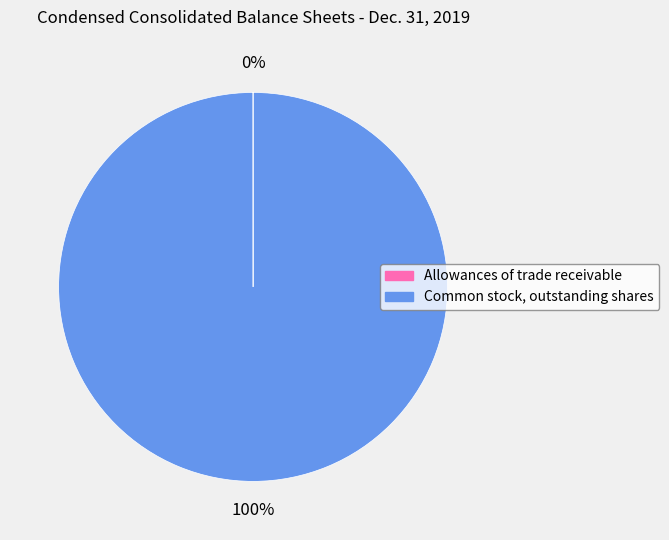

True or false: Common stock, outstanding shares accounts for 100% of the total.

True